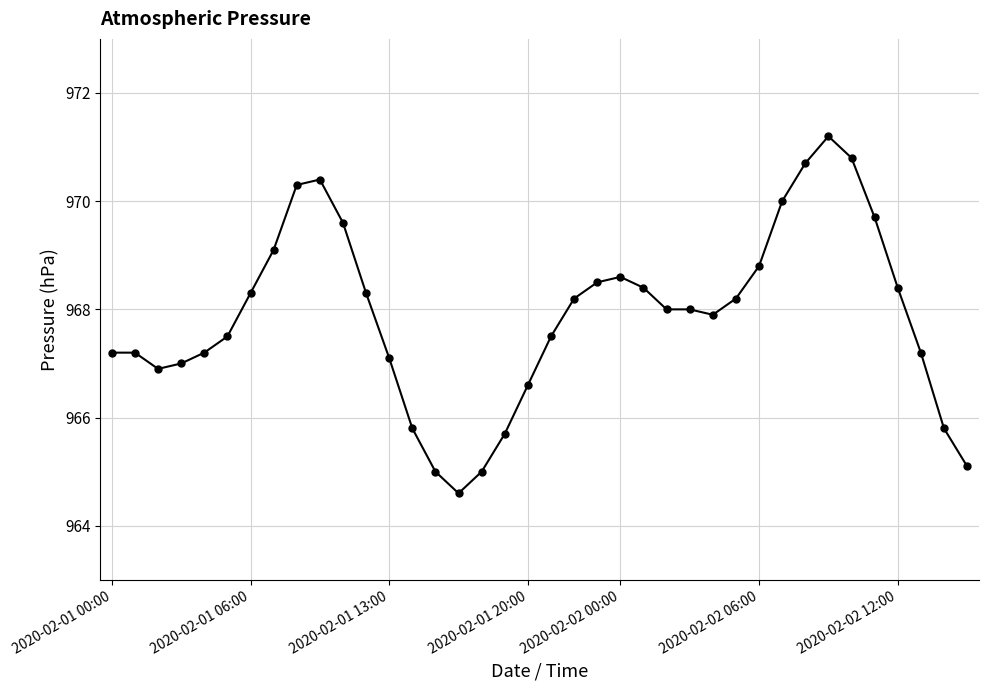

What is the average value?

967.9